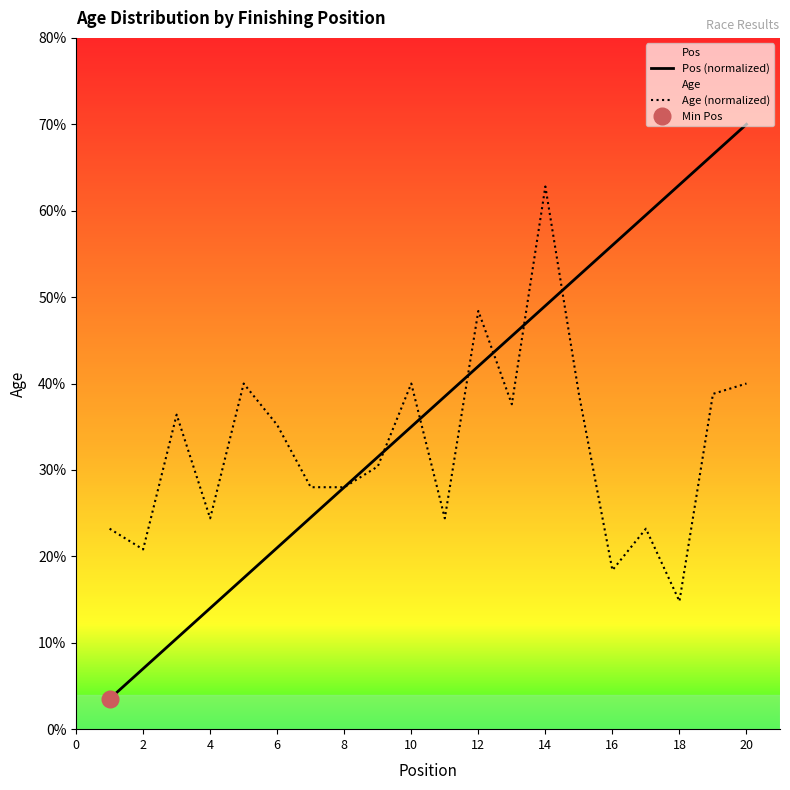

How many times do Age and Pos cross each other?

6